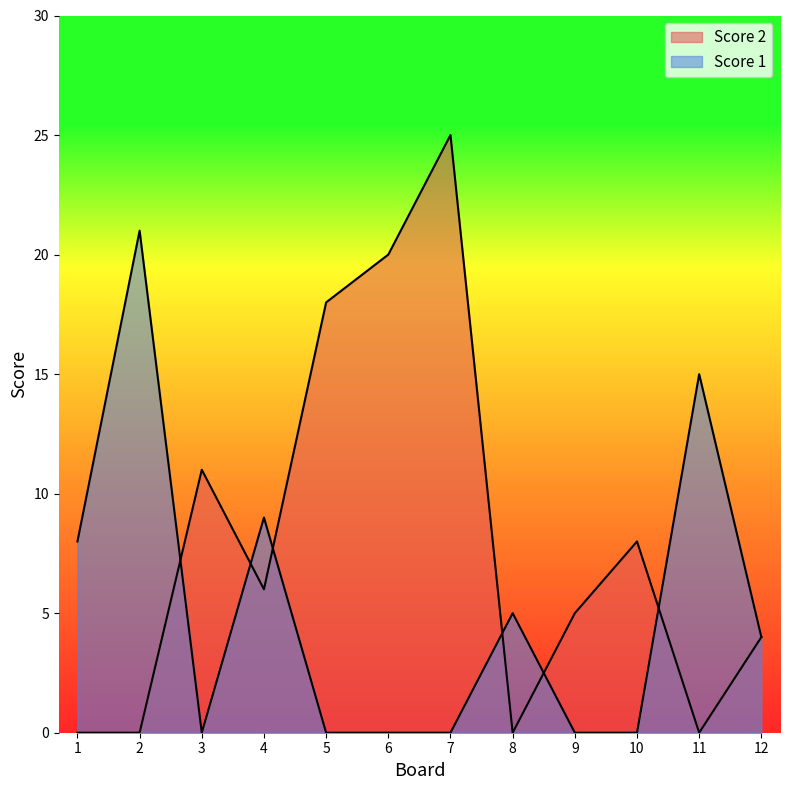

Where do Score 1 and Score 2 first cross each other?

2 and 3